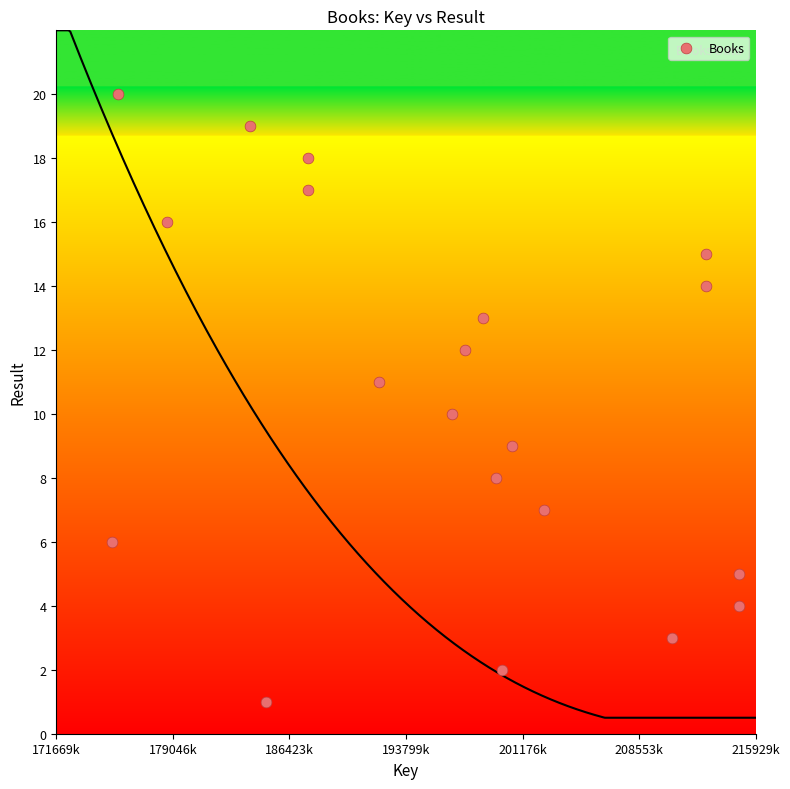

What is the range of Y values (max minus min)?

19